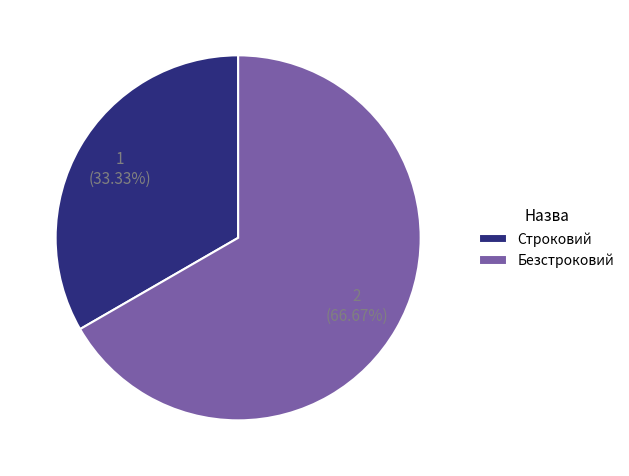

How many slices are in this pie chart?

2